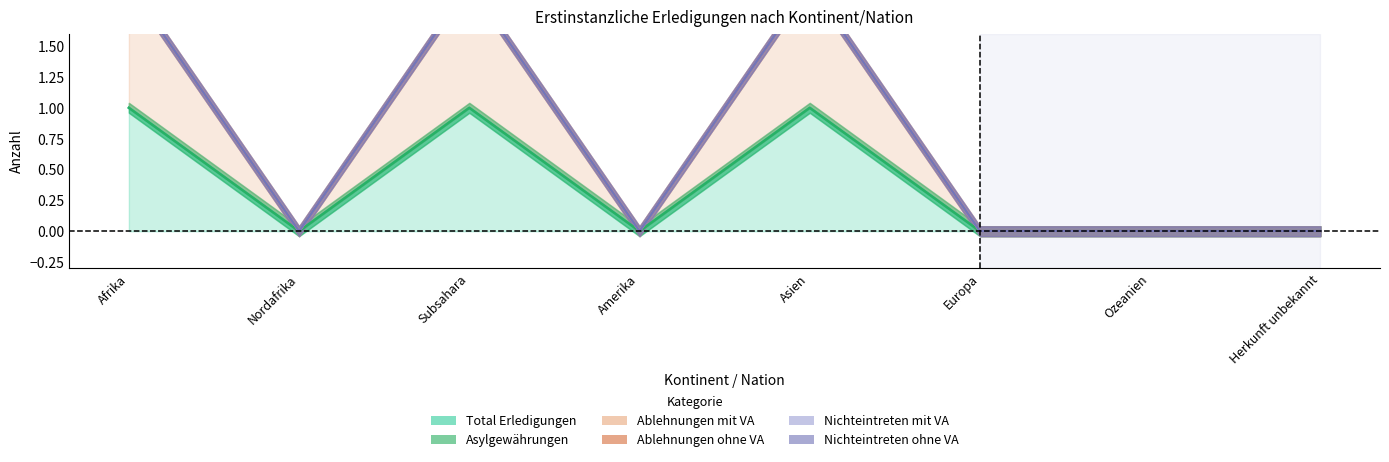

Which series has the widest spread of values?

Total Erledigungen